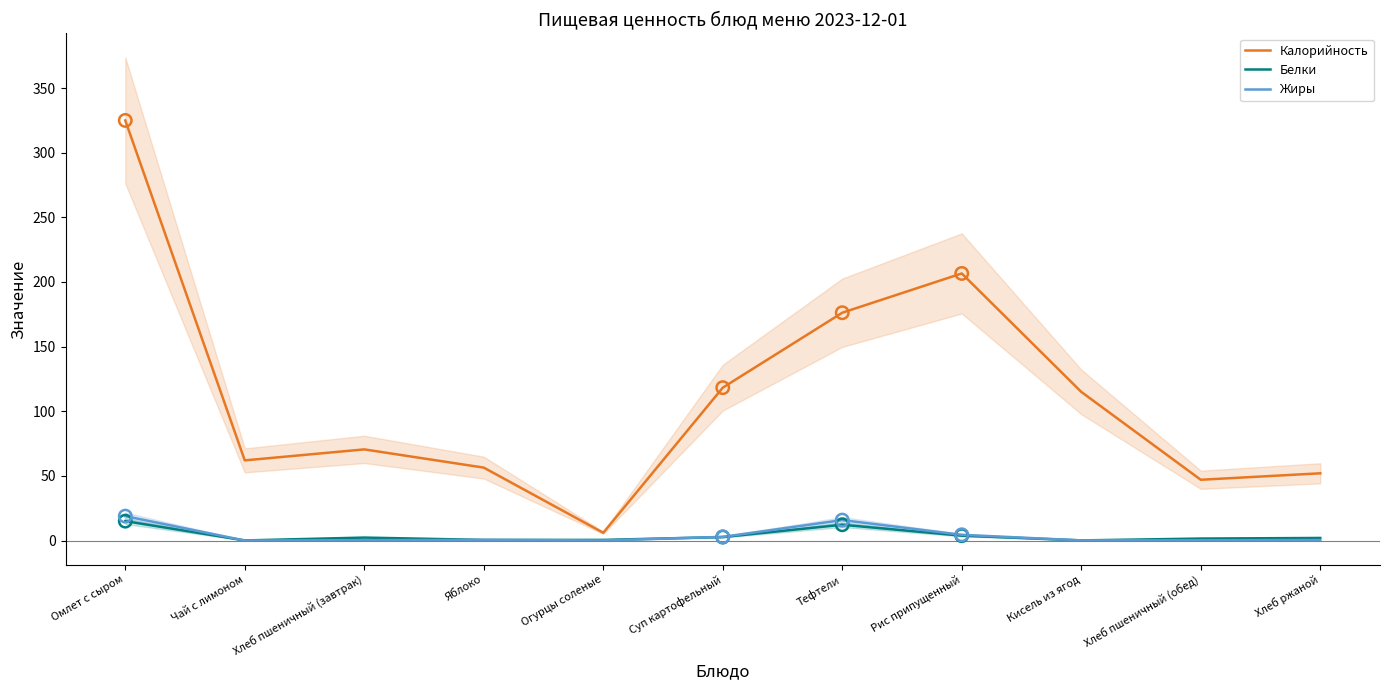

Which series has the largest total across all categories?

Калорийность